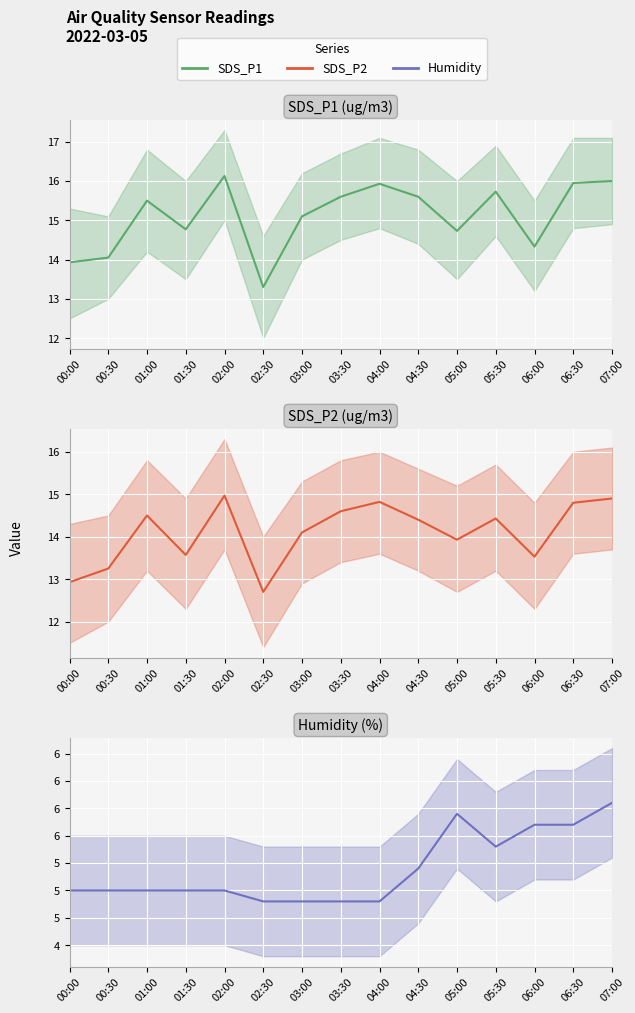

Reading left to right, what are all the values shown in this chart?

SDS_P1: 13.9	14.1	15.5	14.8	16.1	13.3	15.1	15.6	15.9	15.6	14.7	15.7	14.3	15.9	16.0
SDS_P2: 12.9	13.2	14.5	13.6	15.0	12.7	14.1	14.6	14.8	14.4	13.9	14.4	13.5	14.8	14.9
Humidity: 5.0	5.0	5.0	5.0	5.0	4.9	4.9	4.9	4.9	5.2	5.7	5.4	5.6	5.6	5.8